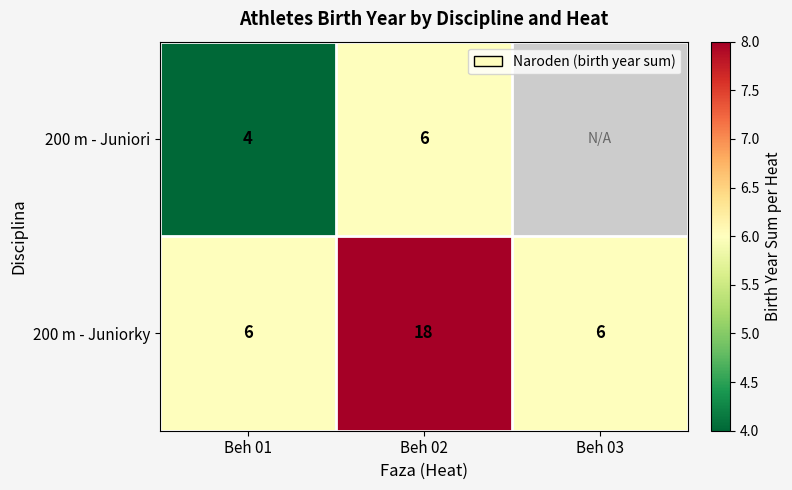

Is it true that 200 m - Juniorky equals 3.6 at Beh 01?

False